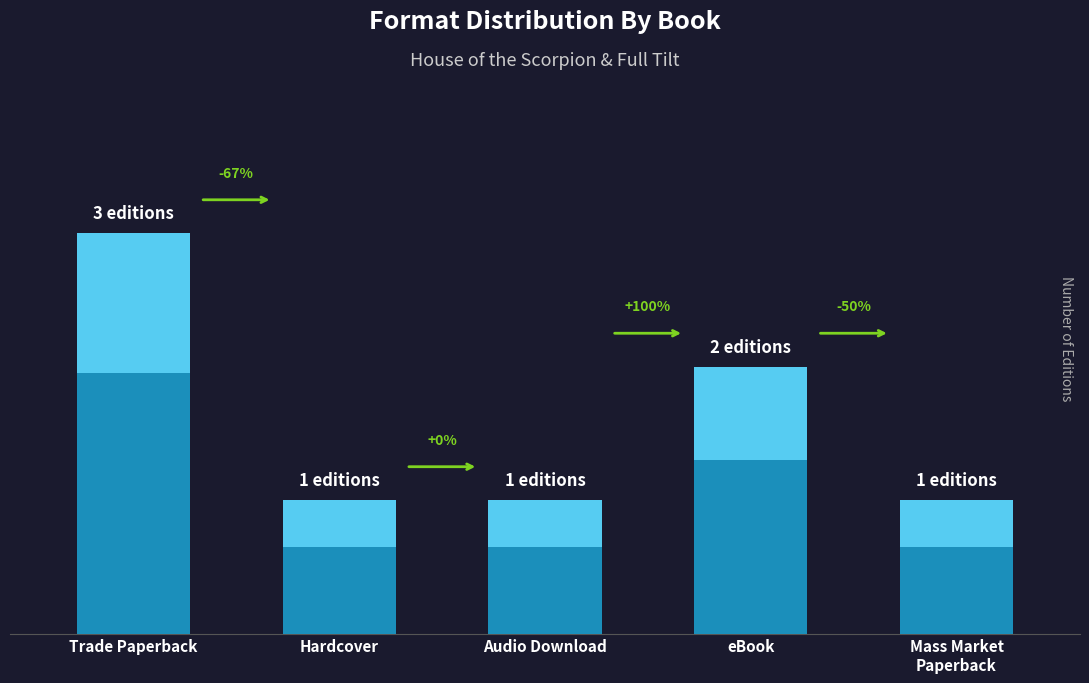

Reading left to right, transcribe all the data shown in this chart.

3	1	1	2	1